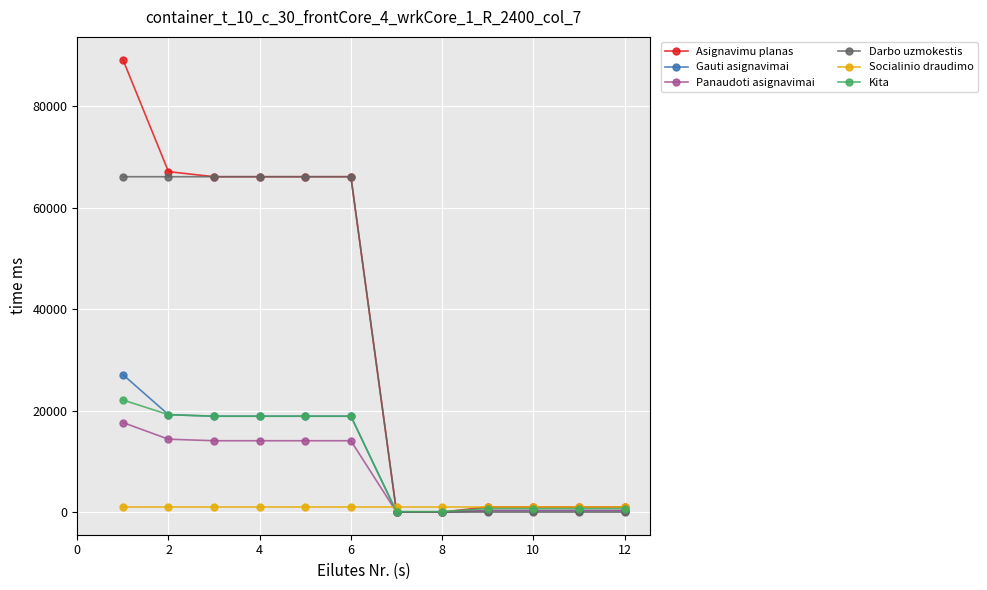

Which series has the largest total across all categories?

Asignavimu planas